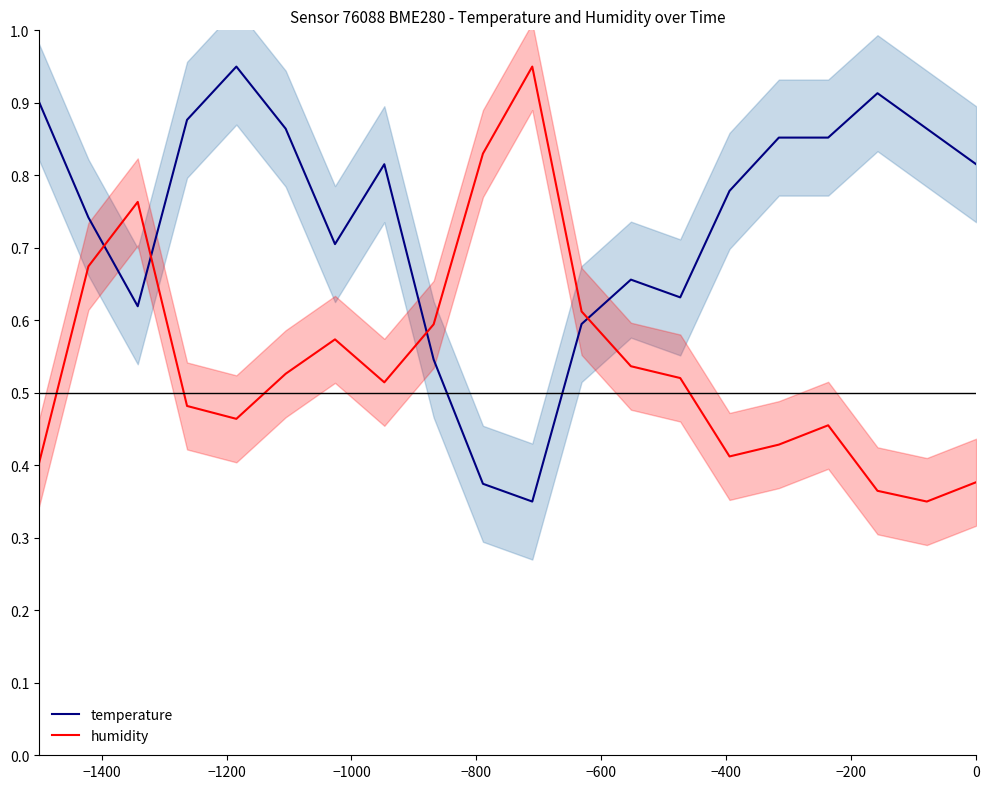

True or false: temperature and humidity intersect in this chart.

True